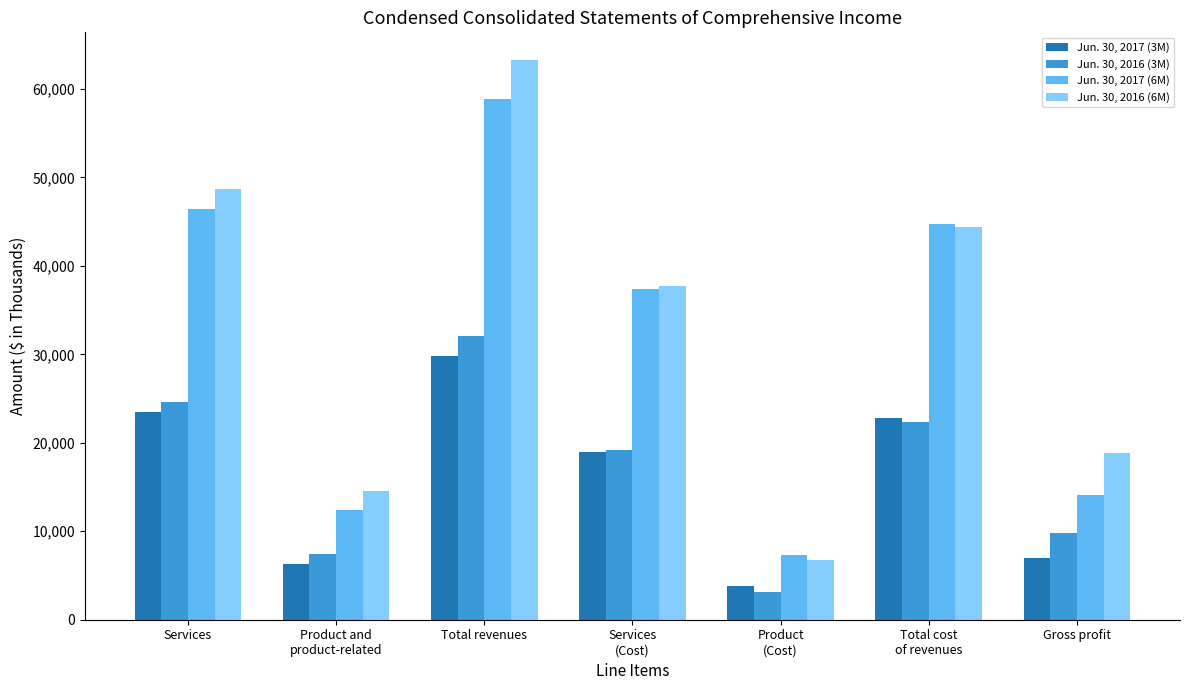

Reading right to left, extract all data points from this chart.

Jun. 30, 2017 (3M): 7033	22753	3803	18950	29786	6247	23539
Jun. 30, 2016 (3M): 9765	22325	3146	19179	32090	7424	24666
Jun. 30, 2017 (6M): 14140	44726	7321	37405	58866	12453	46413
Jun. 30, 2016 (6M): 18830	44417	6732	37685	63247	14576	48671